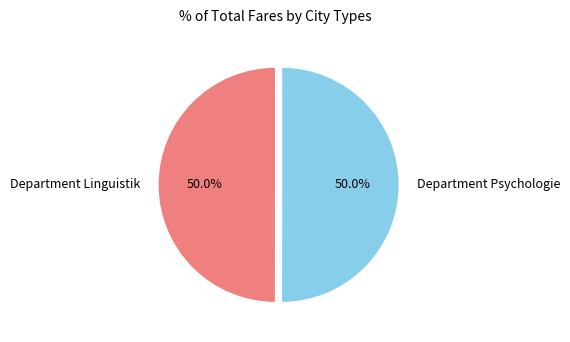

To the nearest percent, what percentage of the pie is Department Linguistik?

50%